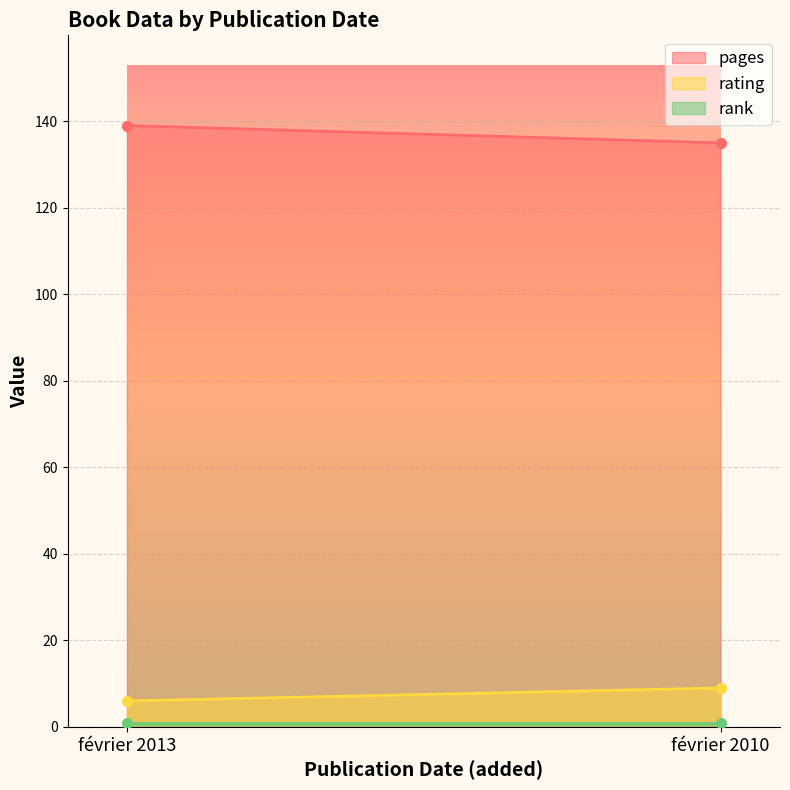

What is the greatest value displayed?

139